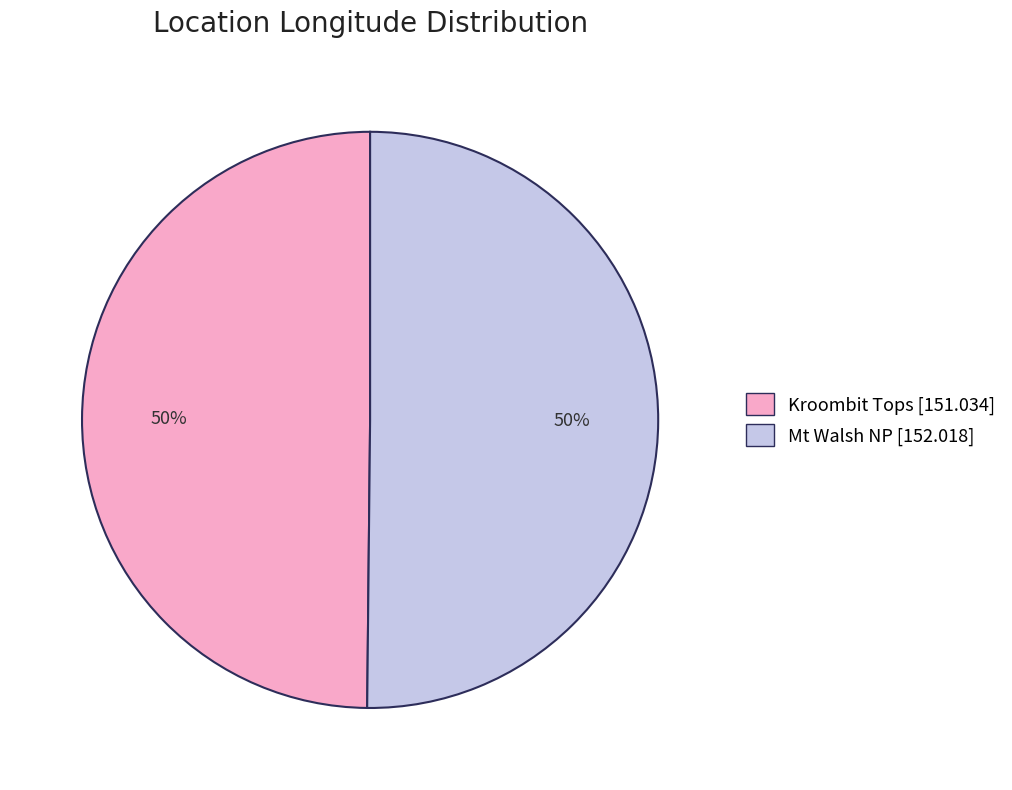

How many segments does this pie chart have?

2